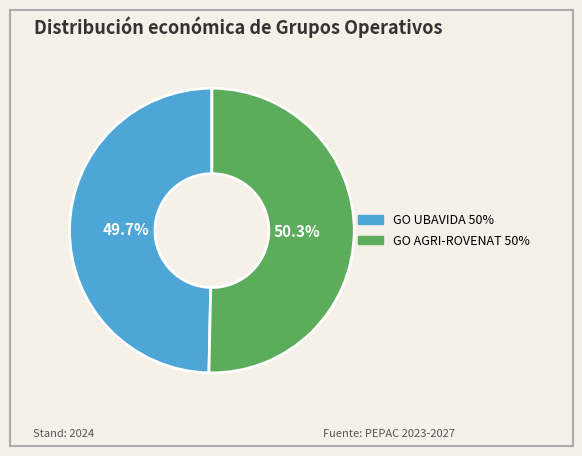

Is it true that GO UBAVIDA is 50% of the pie?

True